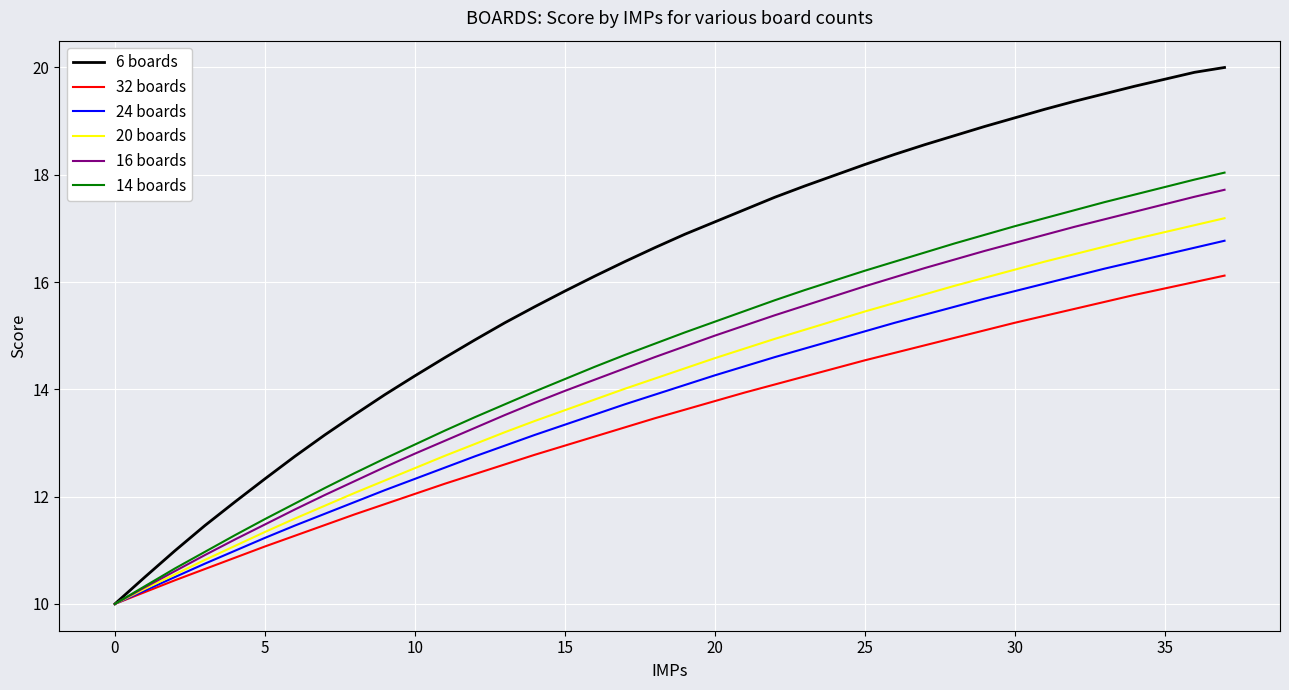

Which series has the widest spread of values?

6 boards